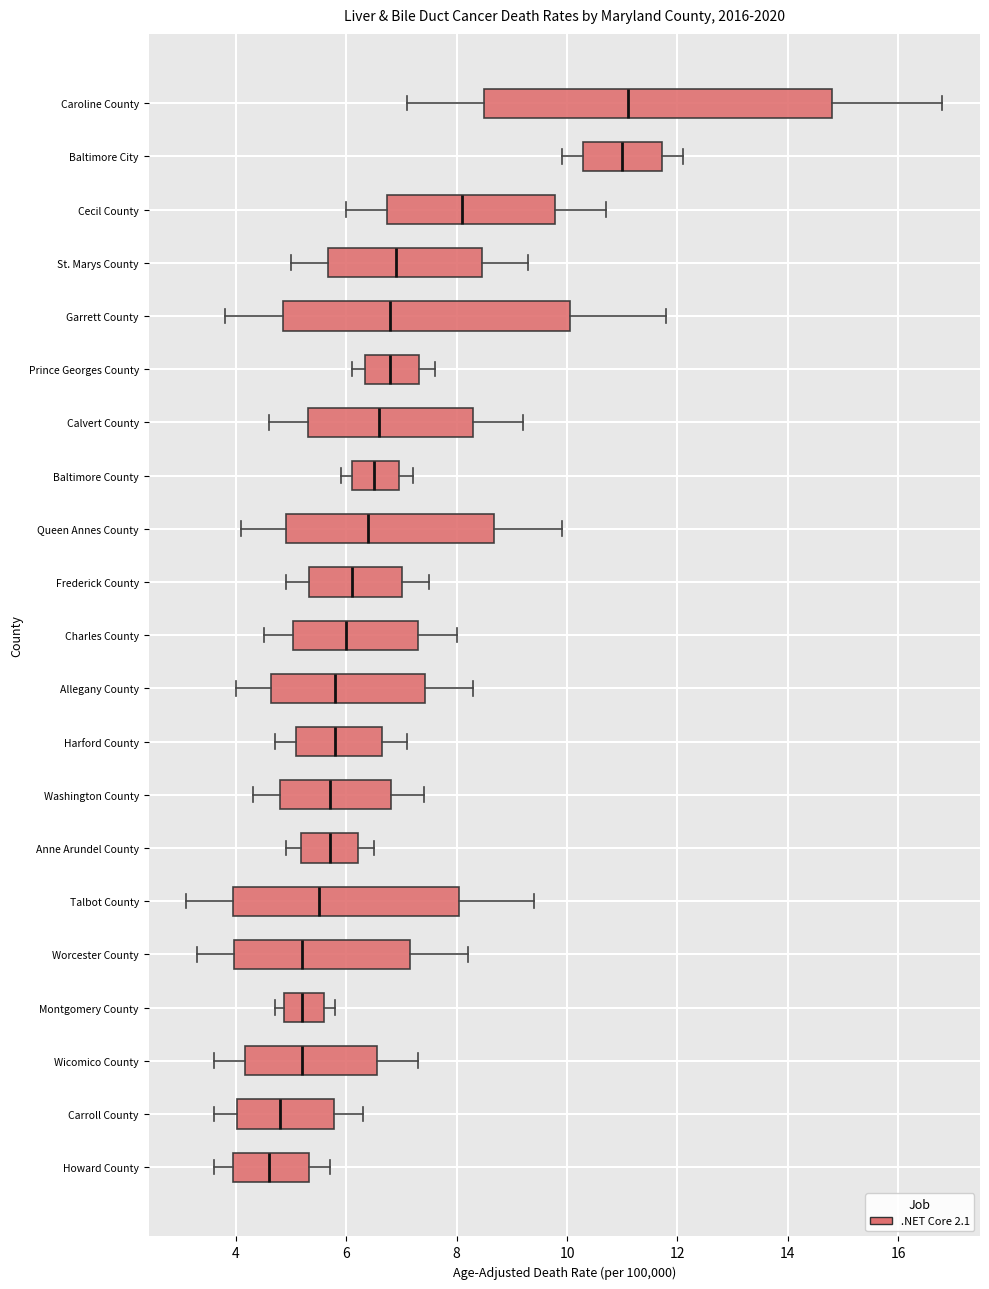

Reading bottom to top, read every box against the x-axis: the position of its median line, the range the box covers, and the ends of its whiskers. The values are not printed on the chart, so give them approximately, as read against the axis.

Howard County: median 4.6, box 4.0 to 5.4, whiskers 3.6 to 5.8
Carroll County: median 4.8, box 4.0 to 5.8, whiskers 3.6 to 6.4
Wicomico County: median 5.2, box 4.2 to 6.6, whiskers 3.6 to 7.4
Montgomery County: median 5.2, box 4.8 to 5.6, whiskers 4.8 (just left of the box's left edge) to 5.8
Worcester County: median 5.2, box 4.0 to 7.2, whiskers 3.4 to 8.2
Talbot County: median 5.6, box 4.0 to 8.0, whiskers 3.2 to 9.4
Anne Arundel County: median 5.8, box 5.2 to 6.2, whiskers 5.0 to 6.6
Washington County: median 5.8, box 4.8 to 6.8, whiskers 4.4 to 7.4
Harford County: median 5.8, box 5.0 to 6.6, whiskers 4.8 to 7.2
Allegany County: median 5.8, box 4.6 to 7.4, whiskers 4.0 to 8.4
Charles County: median 6.0, box 5.0 to 7.4, whiskers 4.6 to 8.0
Frederick County: median 6.2, box 5.4 to 7.0, whiskers 5.0 to 7.6
Queen Annes County: median 6.4, box 5.0 to 8.6, whiskers 4.2 to 10.0
Baltimore County: median 6.6, box 6.2 to 7.0, whiskers 6.0 to 7.2
Calvert County: median 6.6, box 5.4 to 8.2, whiskers 4.6 to 9.2
Prince Georges County: median 6.8, box 6.4 to 7.4, whiskers 6.2 to 7.6
Garrett County: median 6.8, box 4.8 to 10.0, whiskers 3.8 to 11.8
St. Marys County: median 7.0, box 5.6 to 8.4, whiskers 5.0 to 9.4
Cecil County: median 8.2, box 6.8 to 9.8, whiskers 6.0 to 10.8
Baltimore City: median 11.0, box 10.2 to 11.8, whiskers 10.0 to 12.2
Caroline County: median 11.2, box 8.6 to 14.8, whiskers 7.2 to 16.8